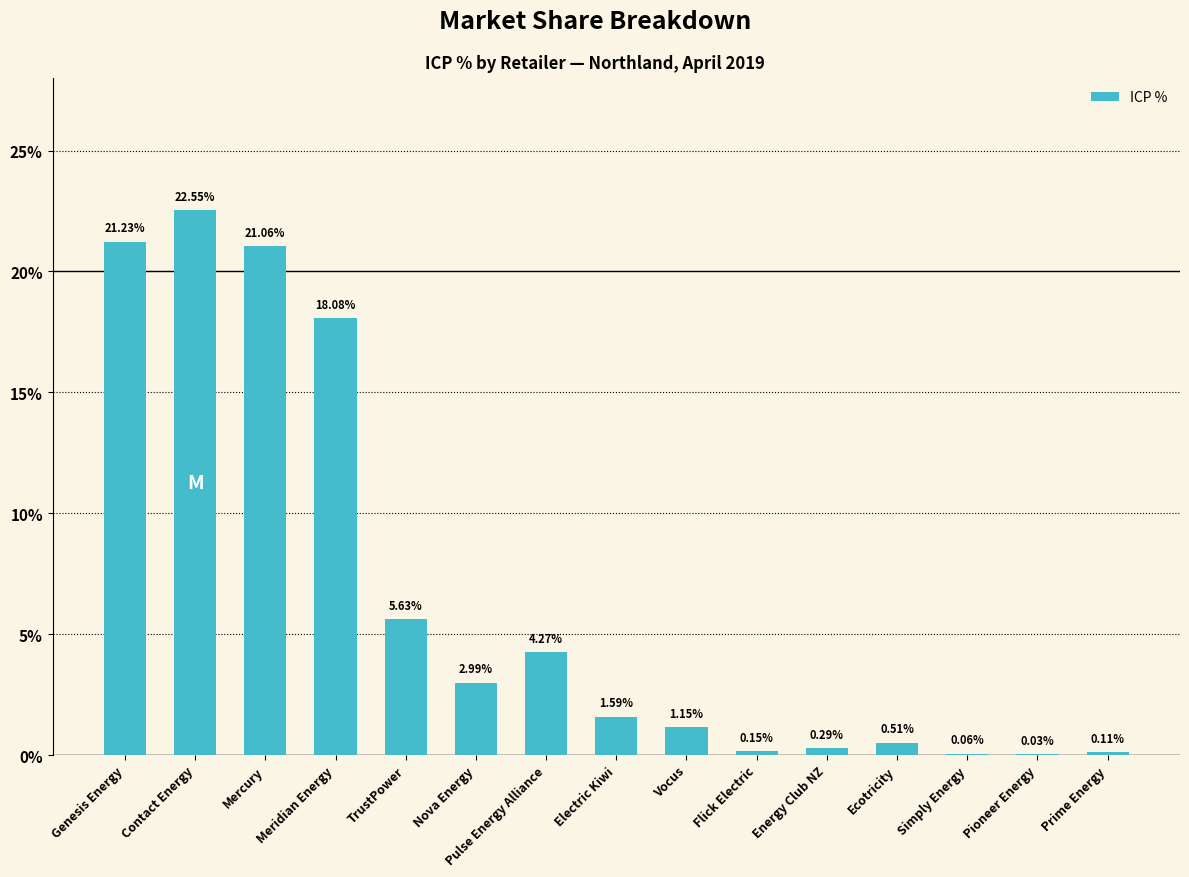

What is the change in value from TrustPower to Nova Energy?

-2.6